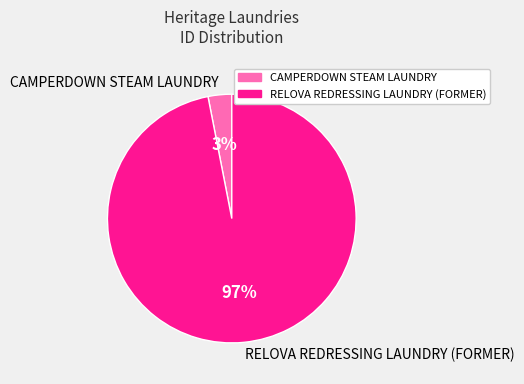

How much of the chart is everything except RELOVA REDRESSING LAUNDRY (FORMER)?

3.1%